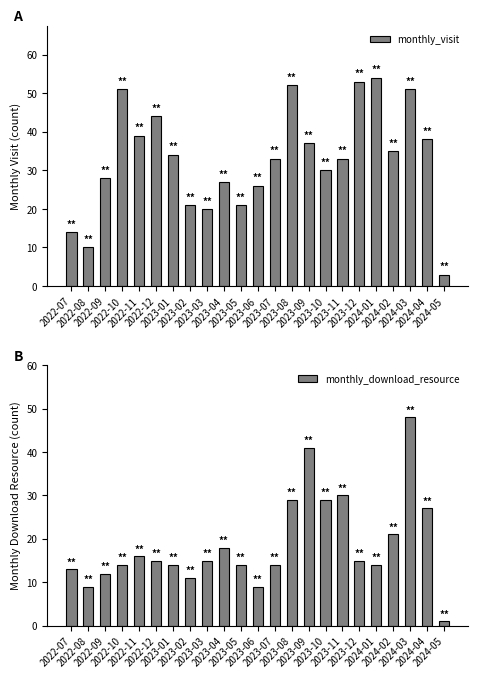

What is the value of the monthly_download_resource bar at the 11th from the left?

14